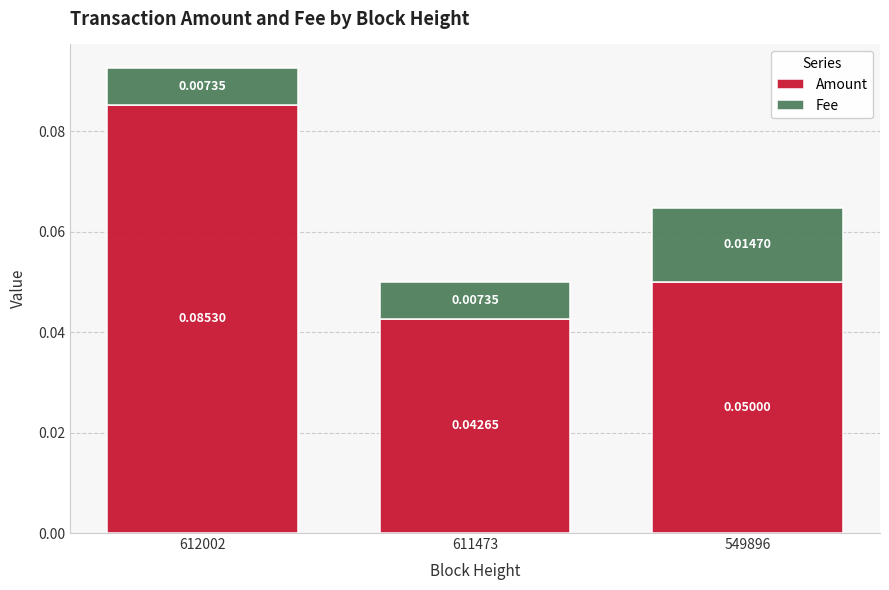

At which category is the sum across all series the highest?

612002